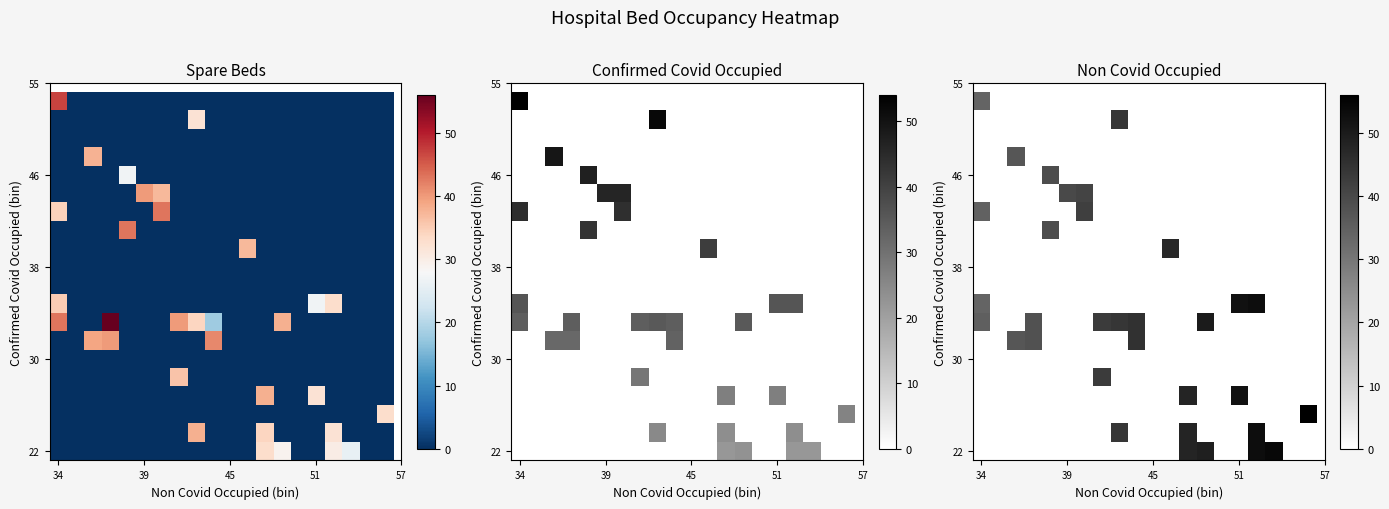

What is the difference between the highest and lowest values at 8?

44.0